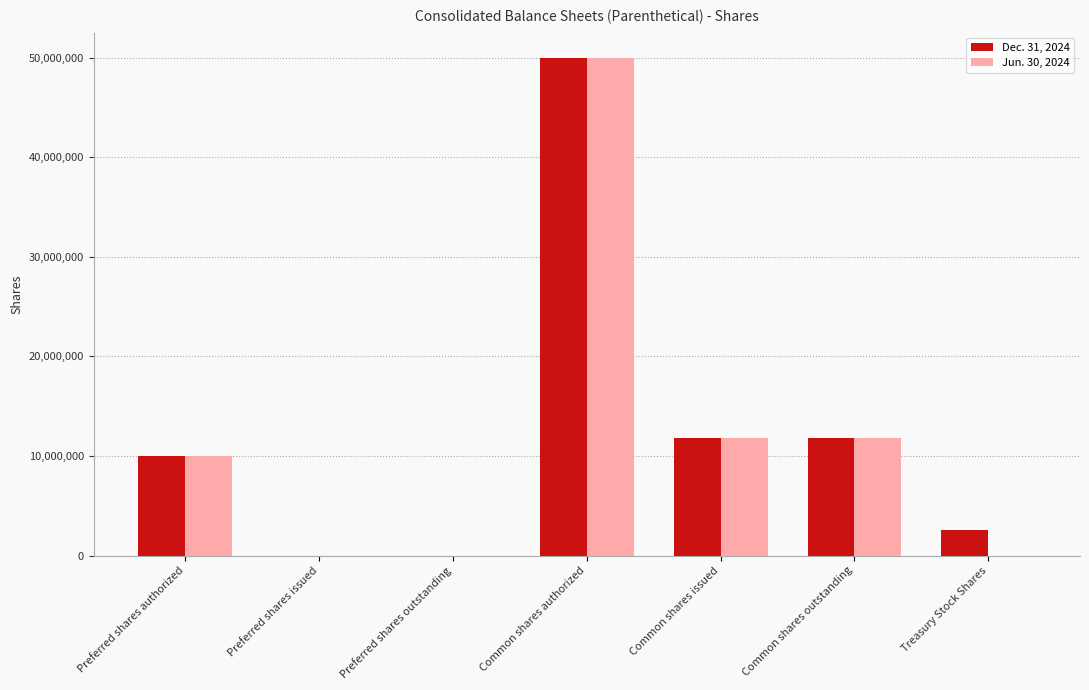

At which category does the chart reach its peak across all series?

Common shares authorized